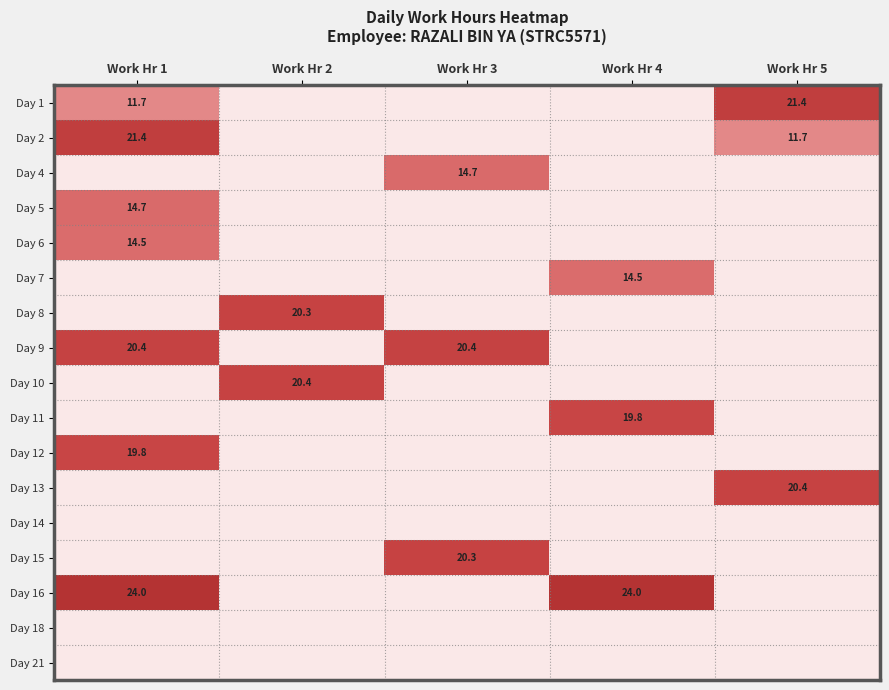

The Day 1 series shows 11.7 at Work Hr 1. True or false?

True